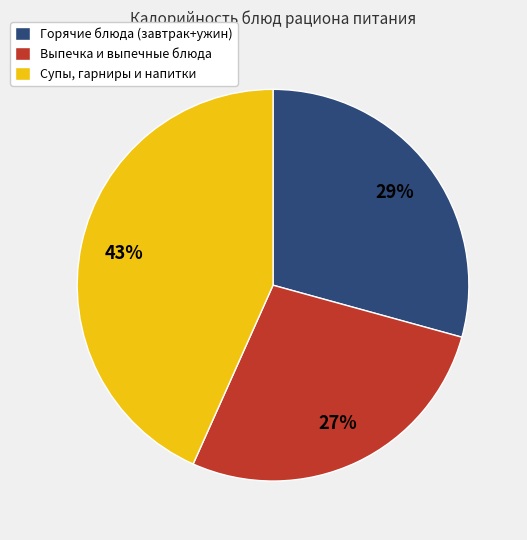

Is there a majority slice in this chart?

No